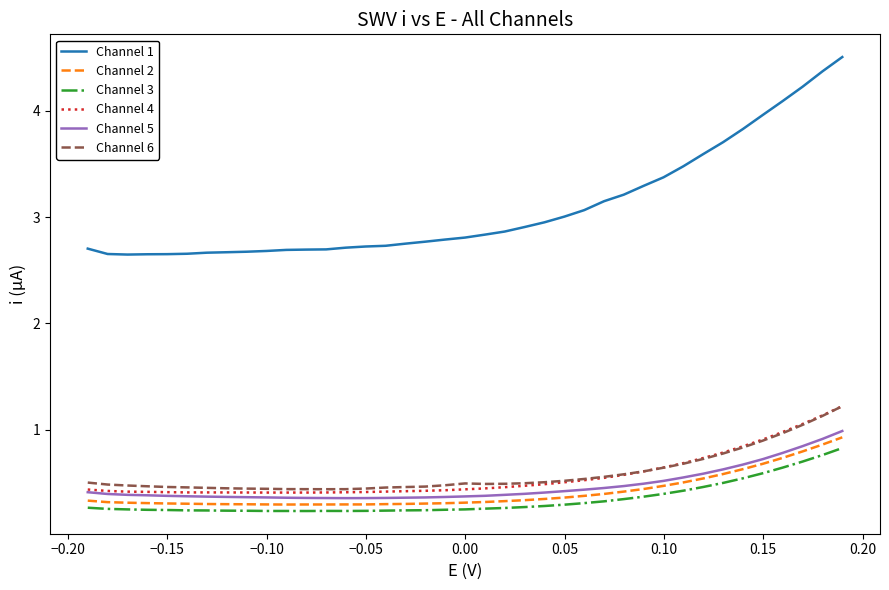

True or false: Channel 4 and Channel 3 intersect in this chart.

False